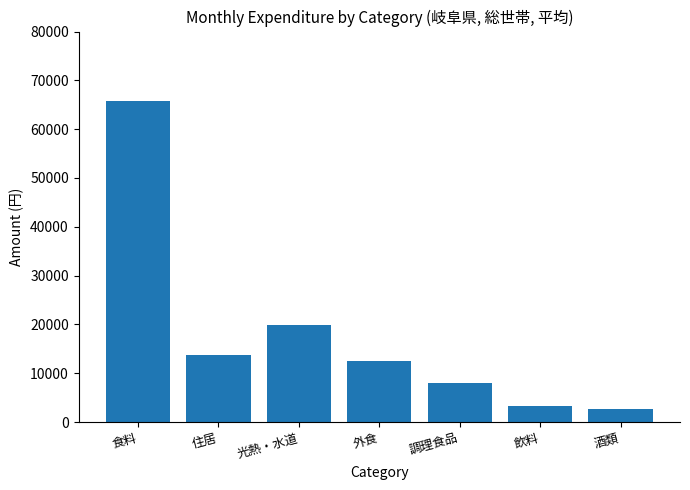

Reading left to right, list all the values displayed in this chart.

食料=65751	住居=13768	光熱・水道=19828	外食=12559	調理食品=7915	飲料=3291	酒類=2569